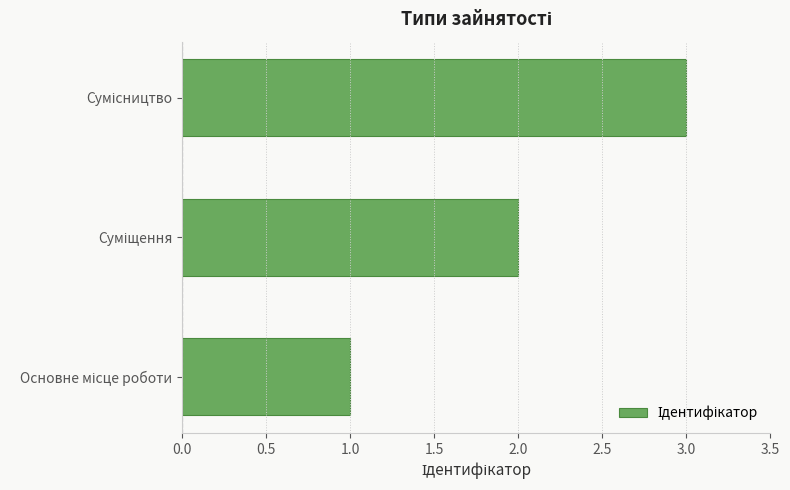

What is the greatest value displayed?

3